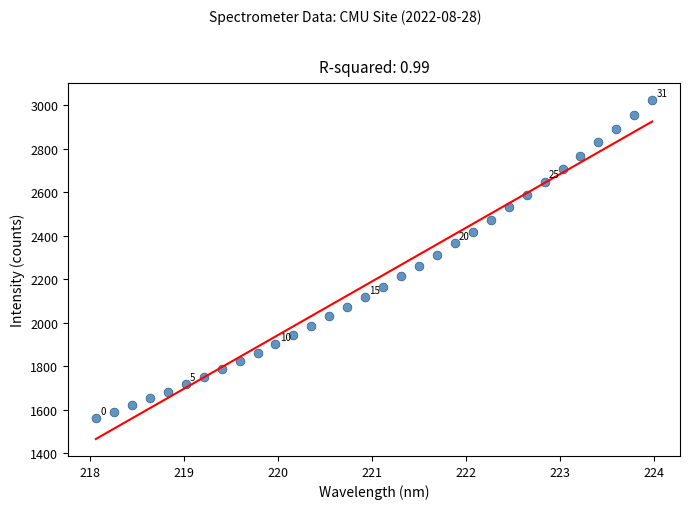

What is the range of X values (max minus min)?

5.9